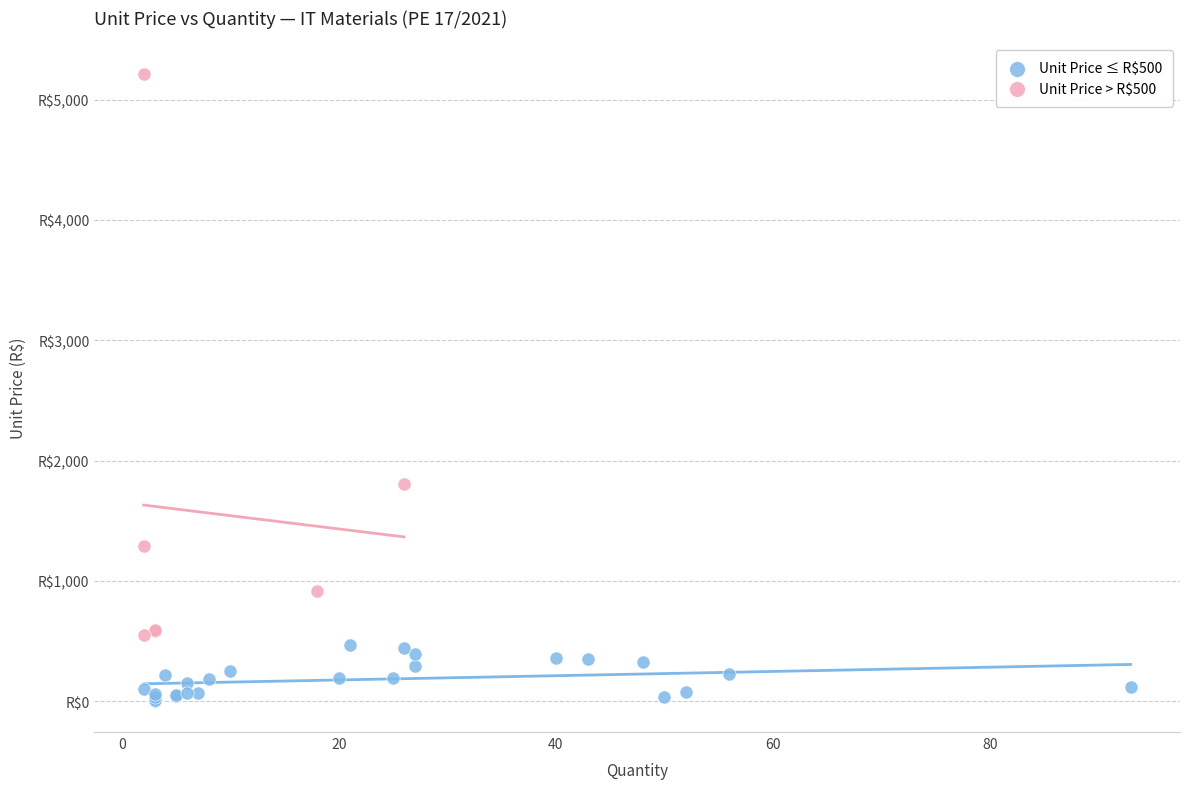

Which series contains the highest Y value?

Unit Price > R$500